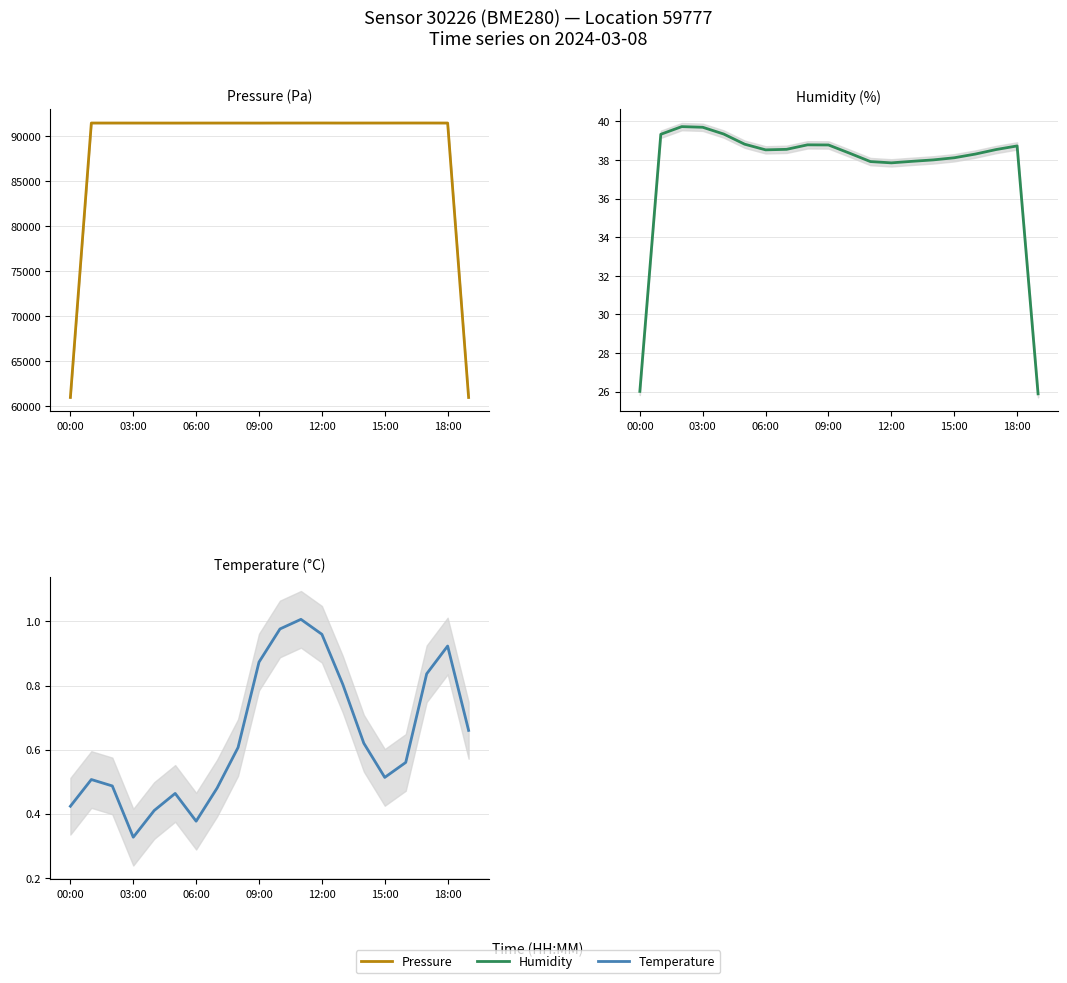

In temperature, how many points are lower than both neighbors (excluding endpoints)?

3